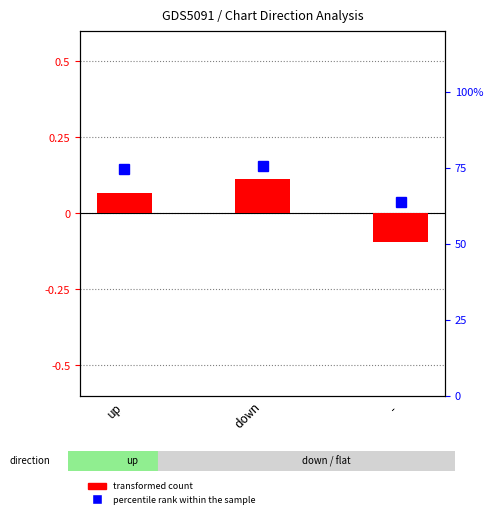

List the labels in order of value, smallest first.

-, up, down